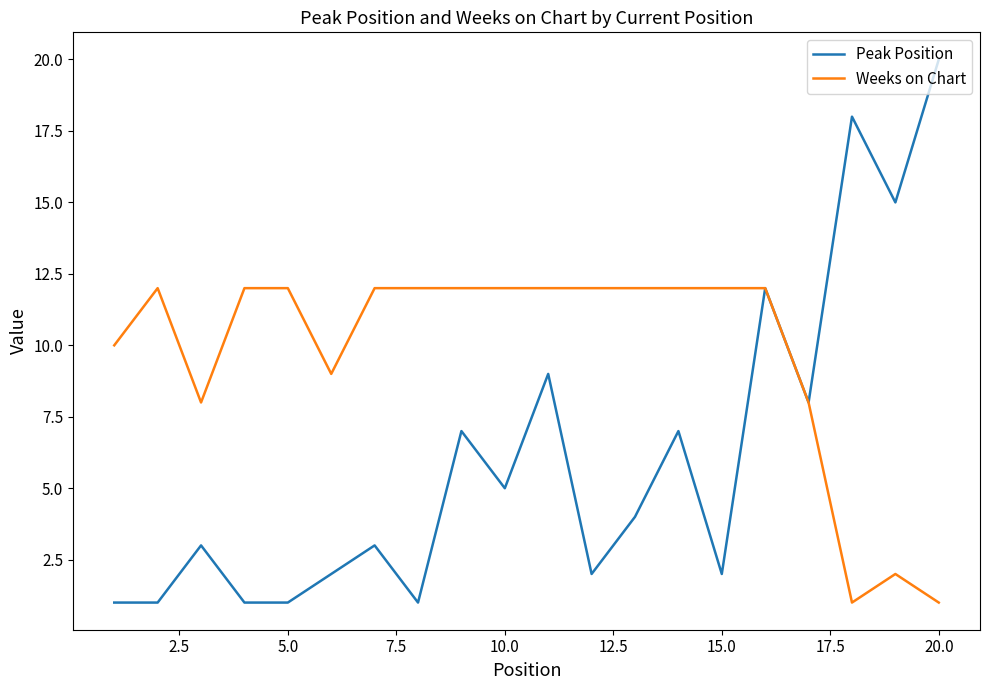

Count the number of categories in the chart.

20